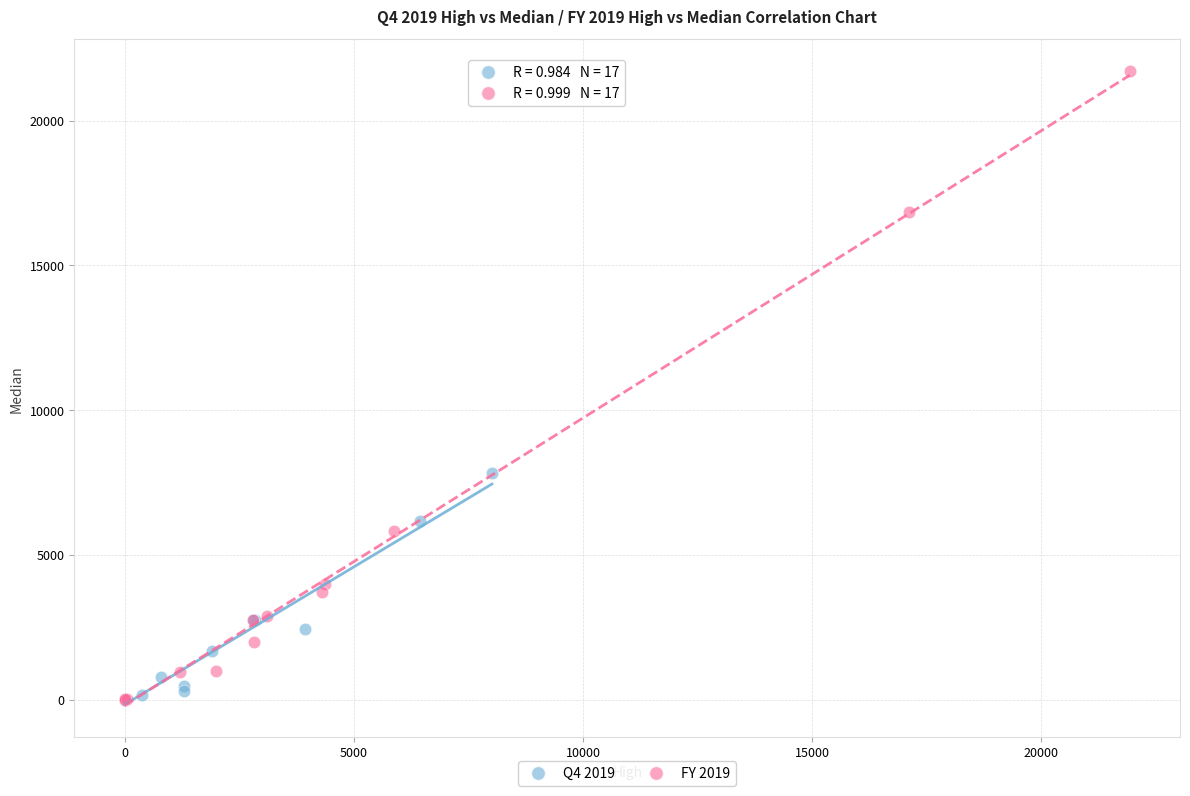

Which series reaches the maximum Y coordinate?

FY 2019